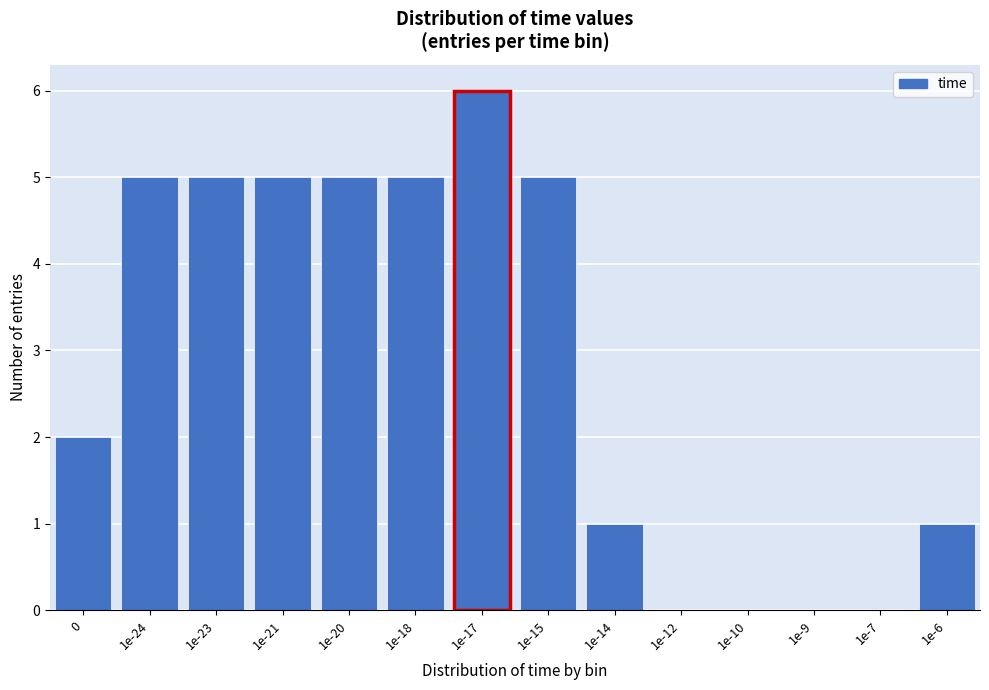

Reading left to right, transcribe all the data shown in this chart.

0=2	1e-24=5	1e-23=5	1e-21=5	1e-20=5	1e-18=5	1e-17=6	1e-15=5	1e-14=1	1e-12=0	1e-10=0	1e-9=0	1e-7=0	1e-6=1